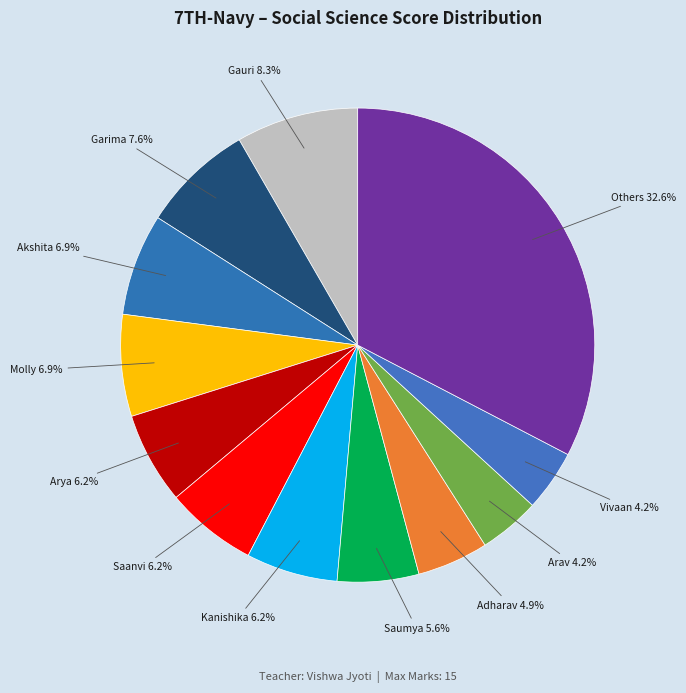

What is the largest slice in the pie chart?

Others